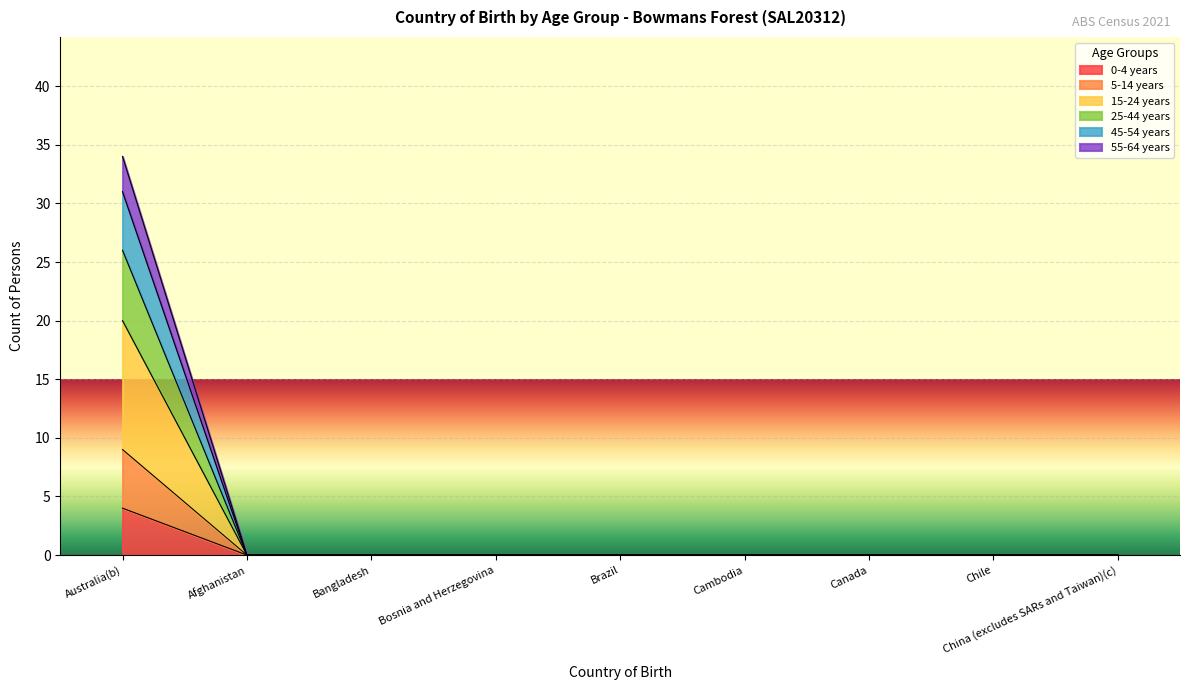

Is the value of 25-44 years at Chile greater than the value of 55-64 years at Afghanistan?

No